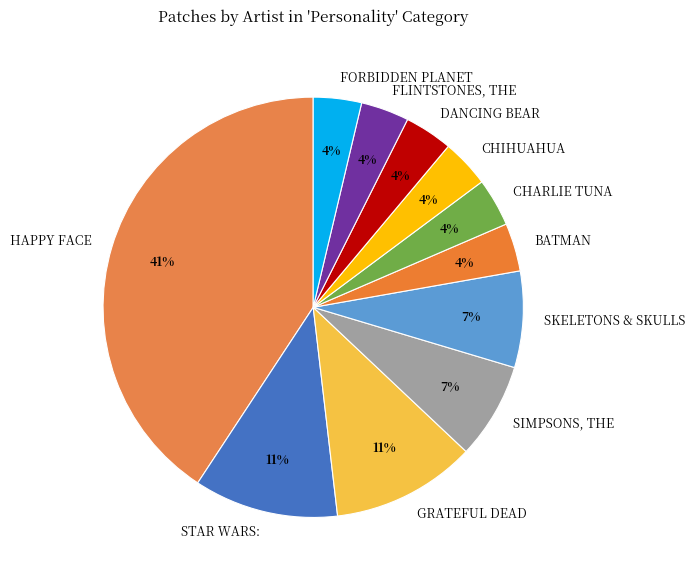

What is the largest slice in the pie chart?

HAPPY FACE